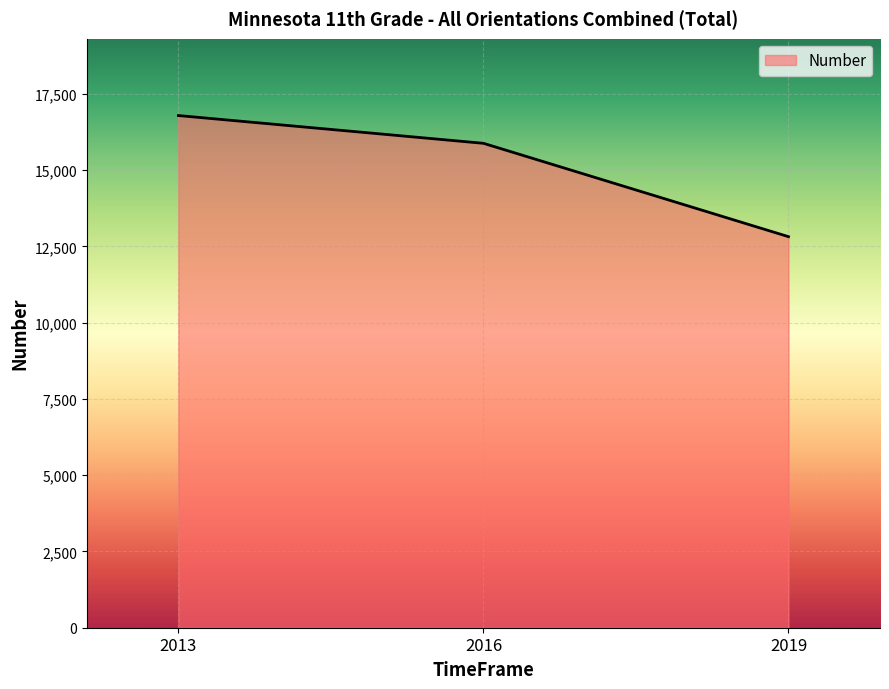

Does the chart display data point markers on the line(s)?

No